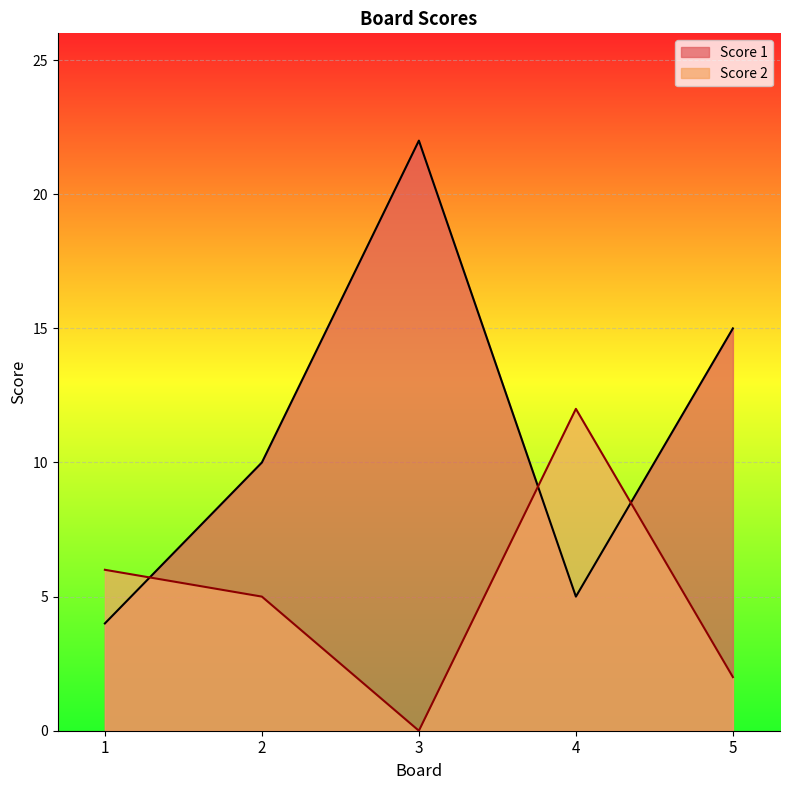

At how many categories does at least one series exceed 7?

4